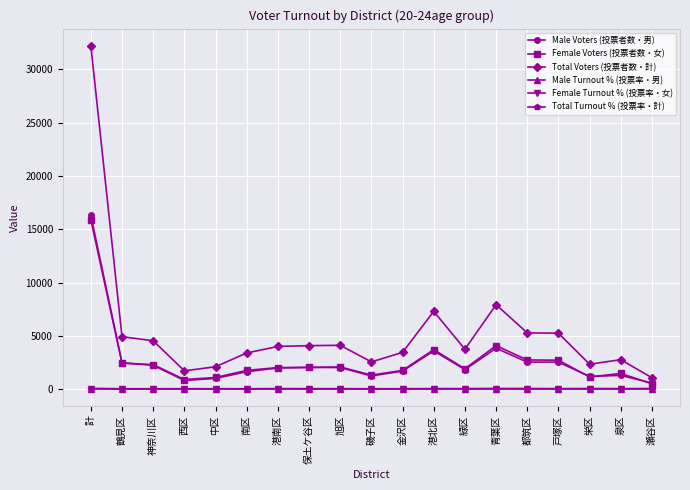

What is the difference between the Female Voters (投票者数・女) values at 西区 and 中区?

190.0